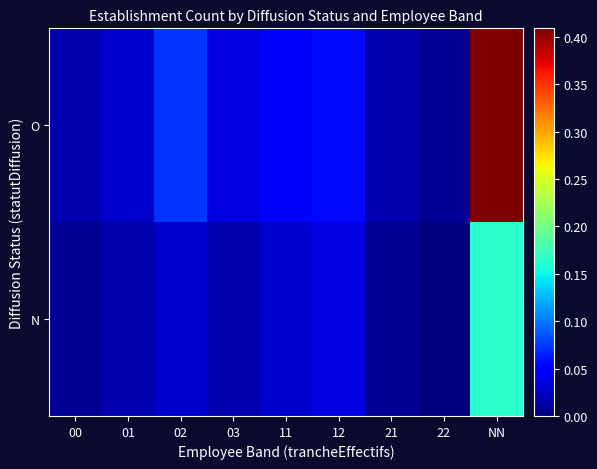

Reading left to right, extract all data points from this chart.

O: 00=0.0	01=0.0	02=0.1	03=0.0	11=0.0	12=0.1	21=0.0	22=0.0	NN=0.4
N: 00=0.0	01=0.0	02=0.0	03=0.0	11=0.0	12=0.0	21=0.0	22=0.0	NN=0.2